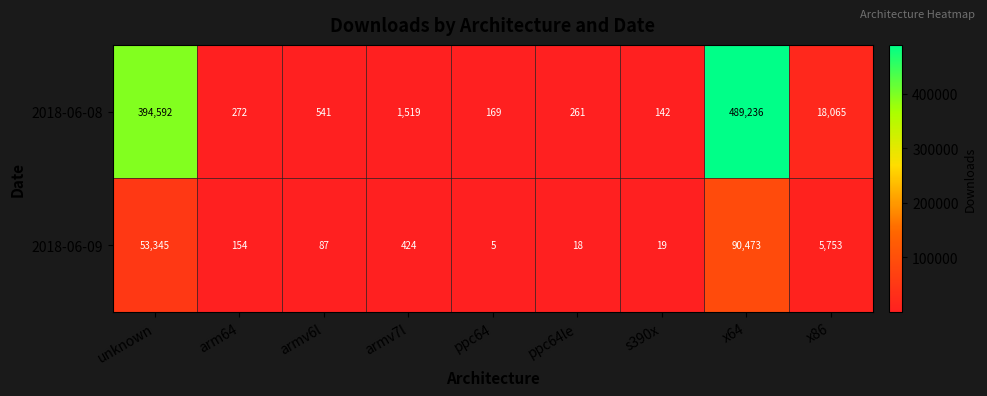

What is the greatest value displayed?

489236